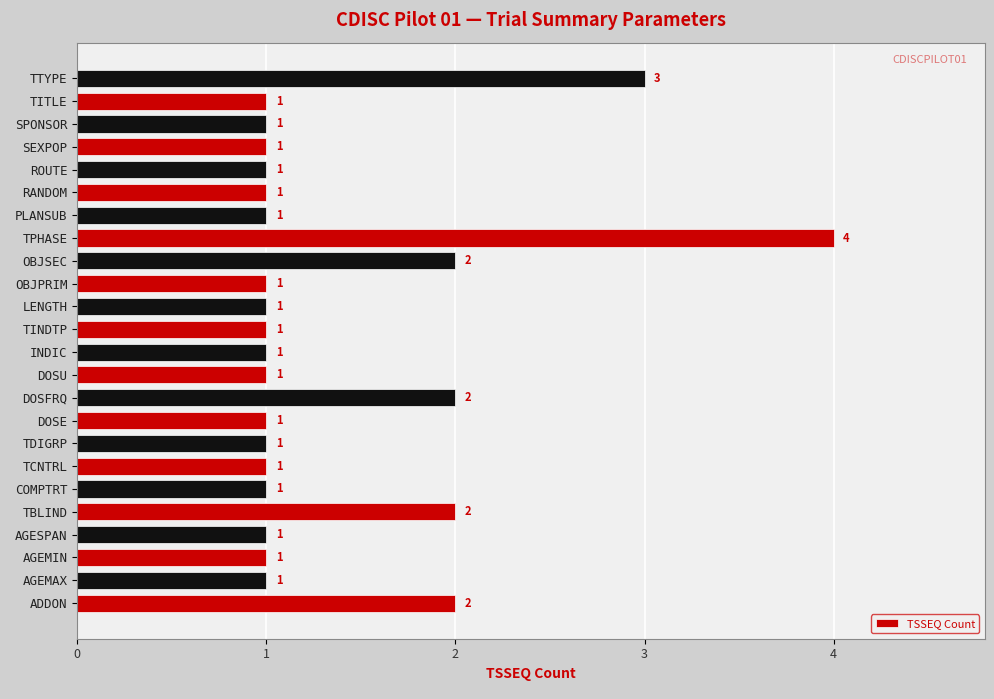

Approximately how many times larger is the value at DOSE compared to TCNTRL?

1.0